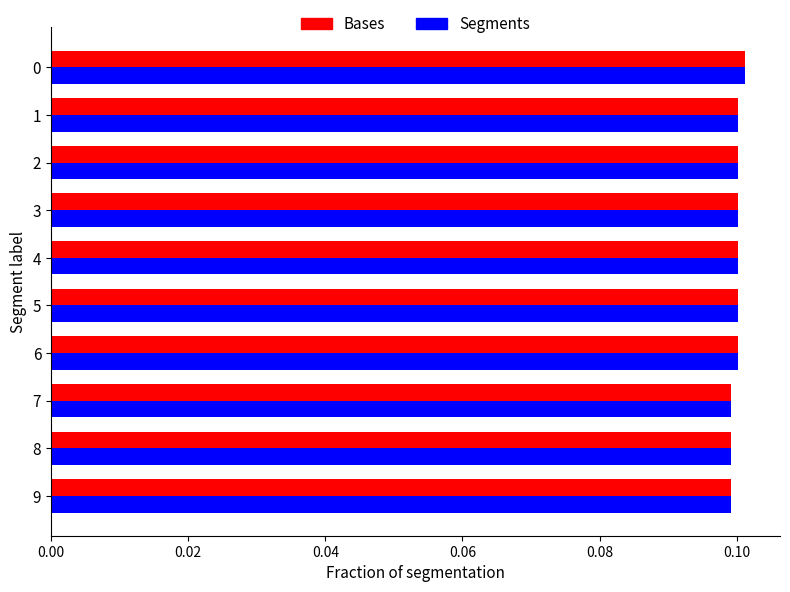

Which series has the largest range (max minus min)?

Segments